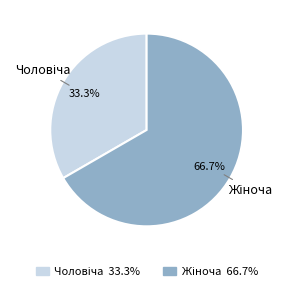

How many slices are in this pie chart?

2